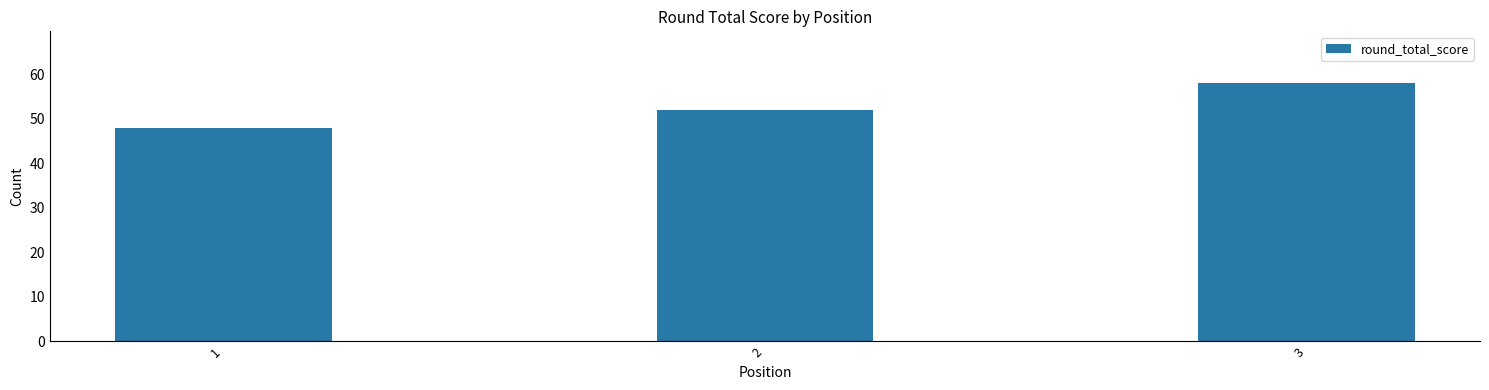

True or false: the data shows 84 at 2.

False